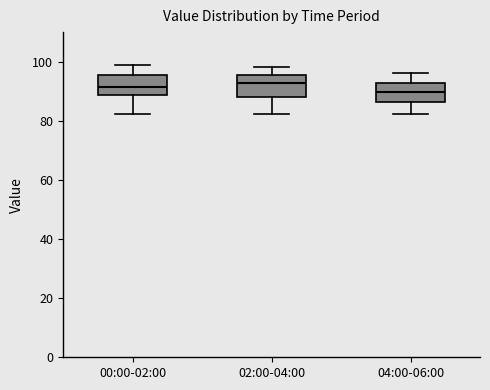

Reading left to right, read every box against the y-axis: the position of its median line, the range the box covers, and the ends of its whiskers. The values are not printed on the chart, so give them approximately, as read against the axis.

00:00-02:00: median 92, box 88 to 96, whiskers 82 to 98
02:00-04:00: median 92, box 88 to 96, whiskers 82 to 98
04:00-06:00: median 90, box 86 to 92, whiskers 82 to 96